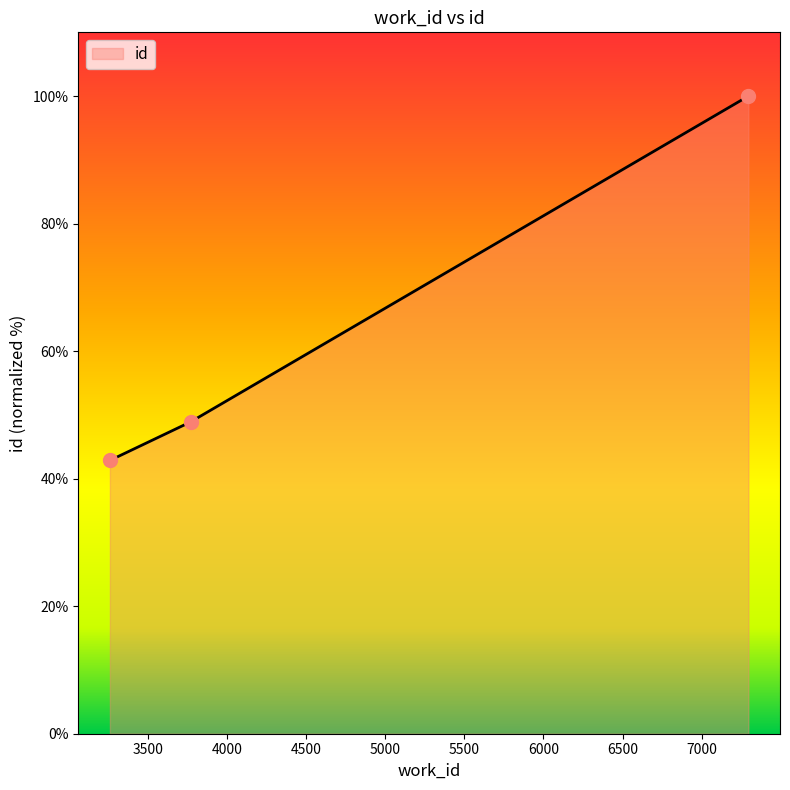

What is the greatest value displayed?

100.0